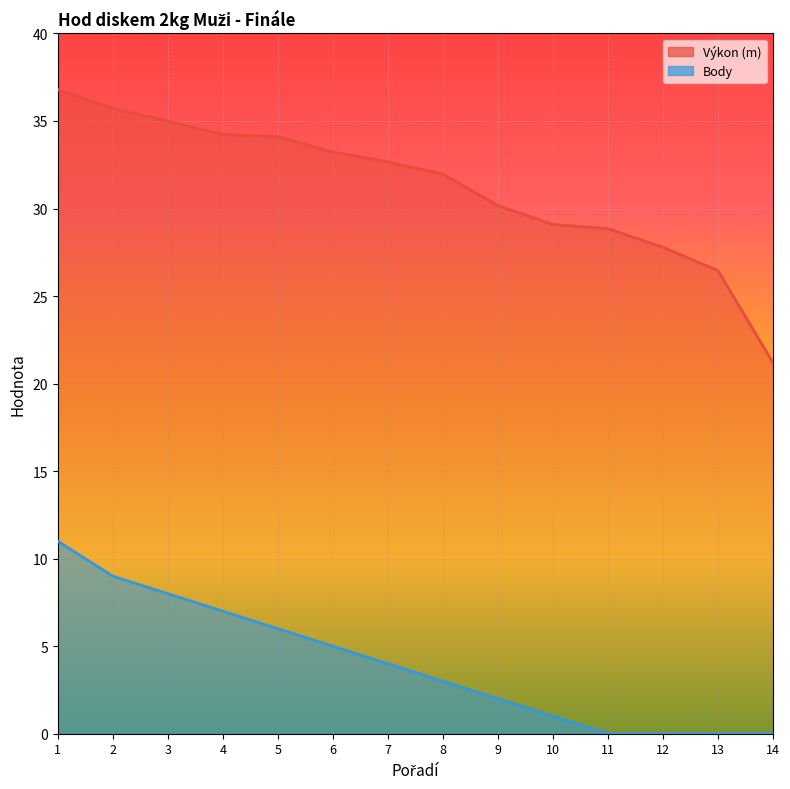

What is the difference between the maximum and minimum values in the Body series?

11.0